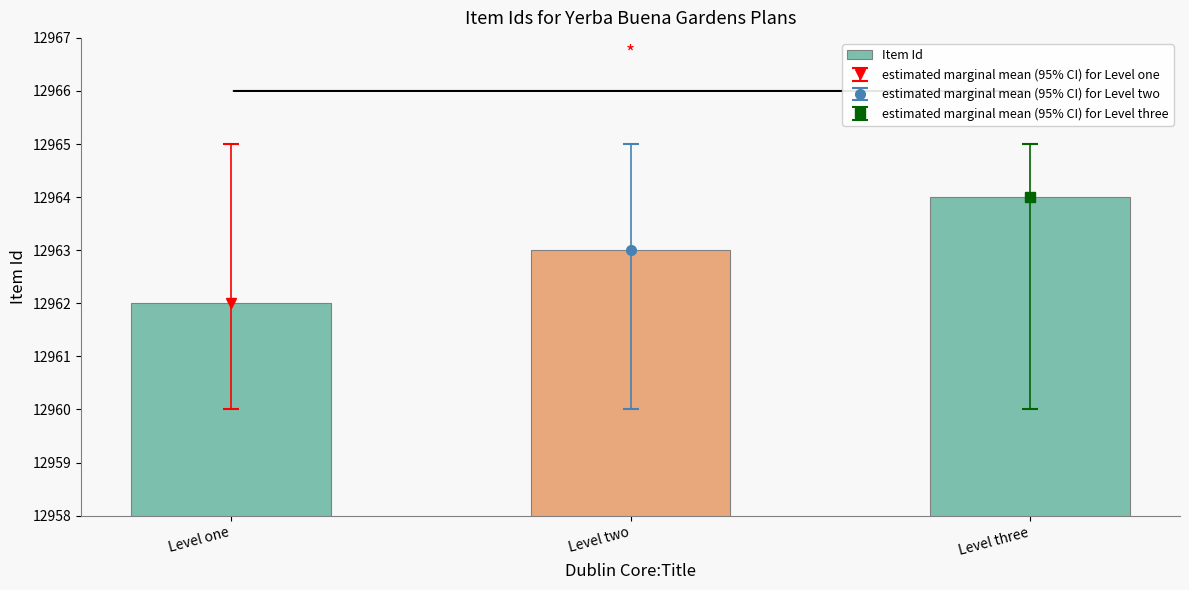

At which category does the chart reach its peak across all series?

Level three